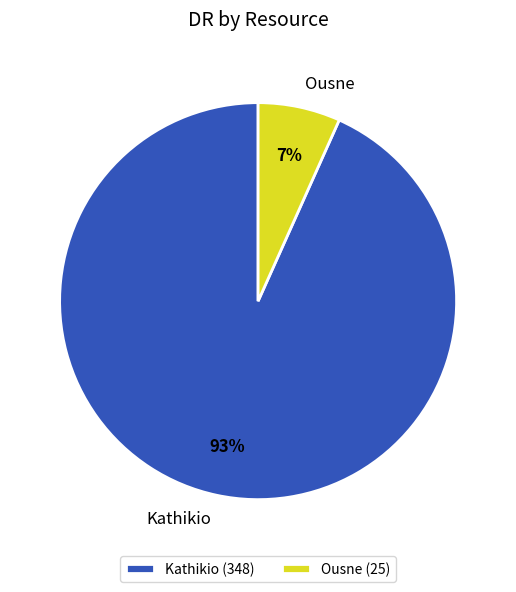

Do Kathikio and Ousne together represent more than half of the pie?

Yes